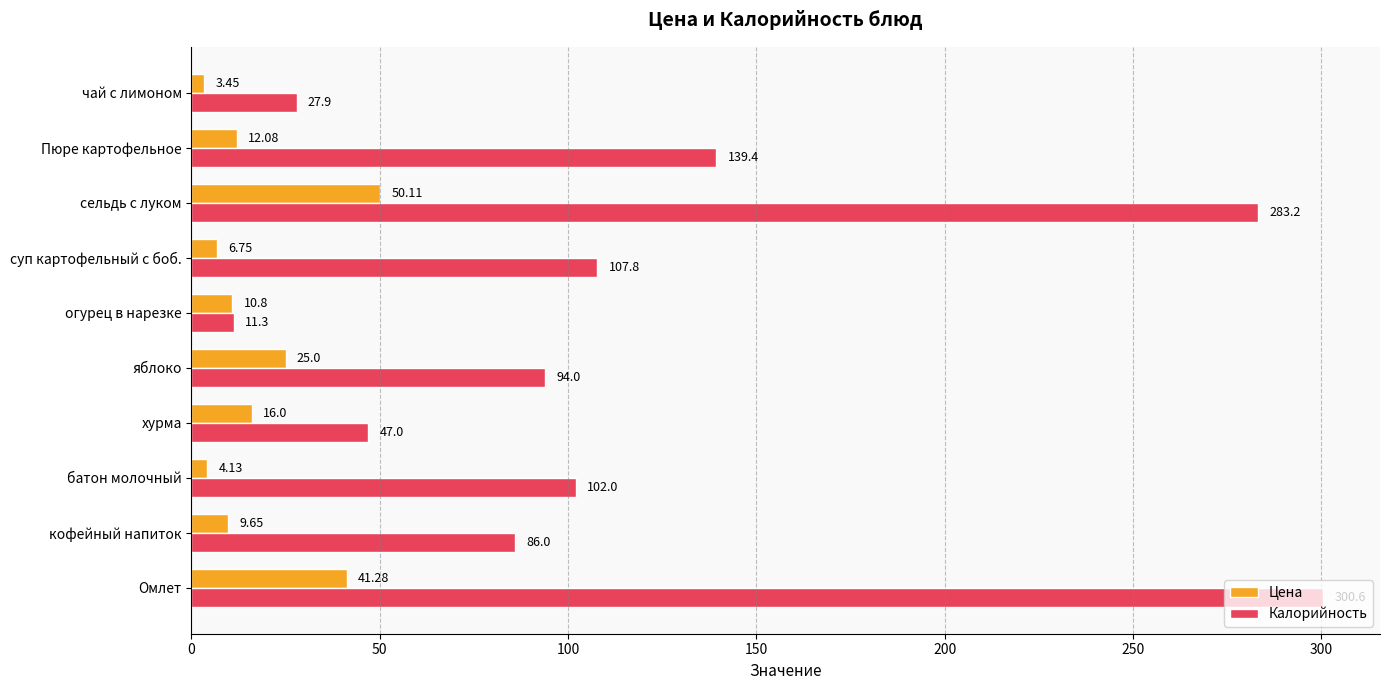

Which series changed the most between батон молочный and чай с лимоном?

Калорийность